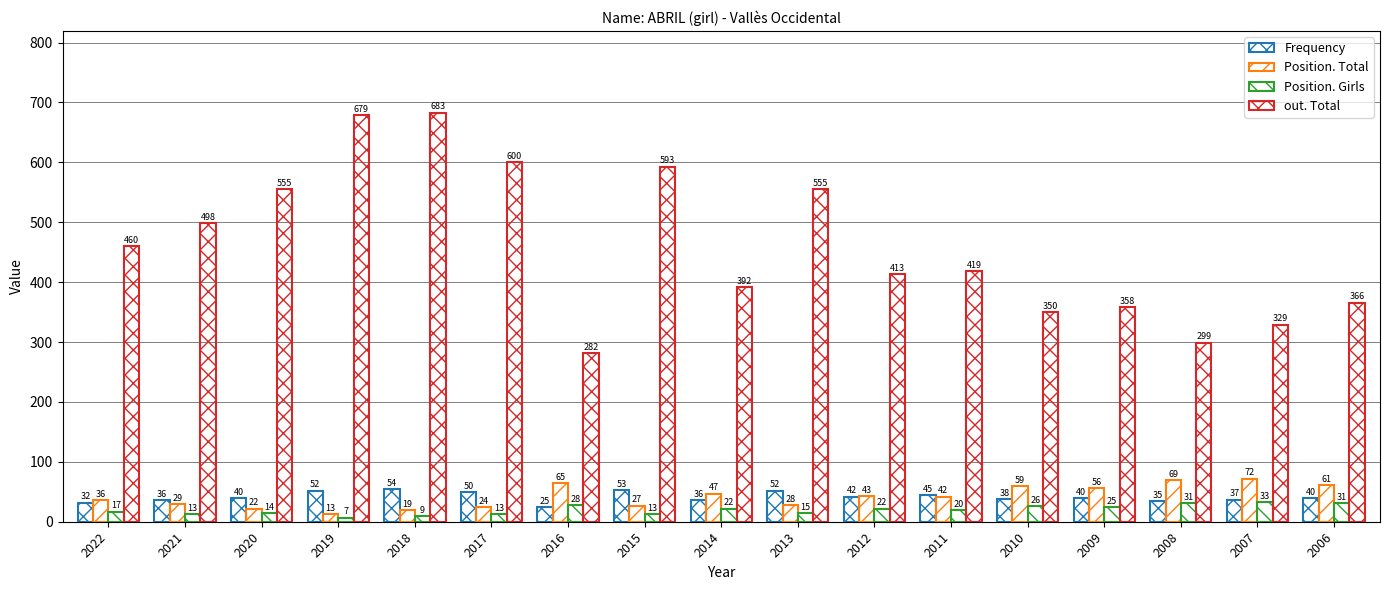

The value of Frequency at 2009 is 66. True or false?

False